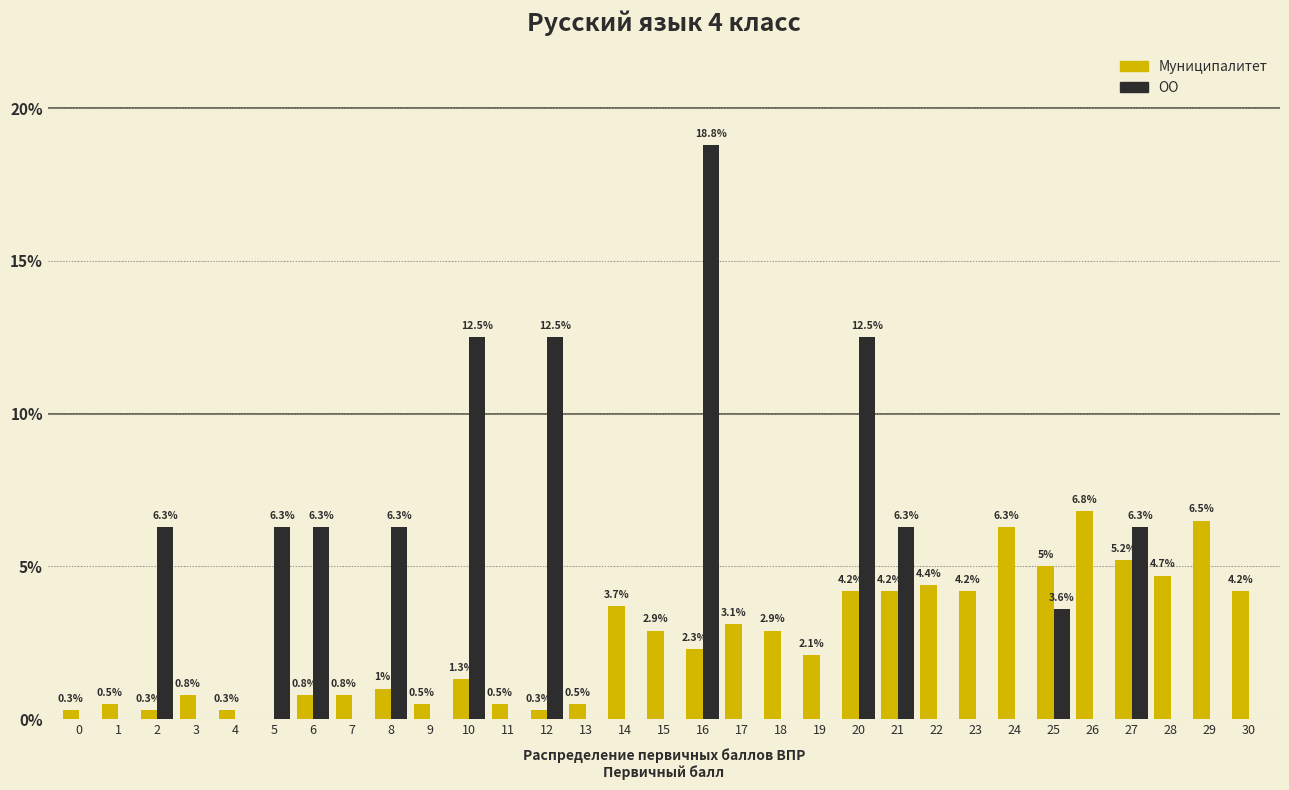

Reading left to right, transcribe all the data shown in this chart.

Муниципалитет: 0=0.3	1=0.5	2=0.3	3=0.8	4=0.3	5=0.0	6=0.8	7=0.8	8=1.0	9=0.5	10=1.3	11=0.5	12=0.3	13=0.5	14=3.7	15=2.9	16=2.3	17=3.1	18=2.9	19=2.1	20=4.2	21=4.2	22=4.4	23=4.2	24=6.3	25=5.0	26=6.8	27=5.2	28=4.7	29=6.5	30=4.2
ОО: 0=0.0	1=0.0	2=6.3	3=0.0	4=0.0	5=6.3	6=6.3	7=0.0	8=6.3	9=0.0	10=12.5	11=0.0	12=12.5	13=0.0	14=0.0	15=0.0	16=18.8	17=0.0	18=0.0	19=0.0	20=12.5	21=6.3	22=0.0	23=0.0	24=0.0	25=3.6	26=0.0	27=6.3	28=0.0	29=0.0	30=0.0